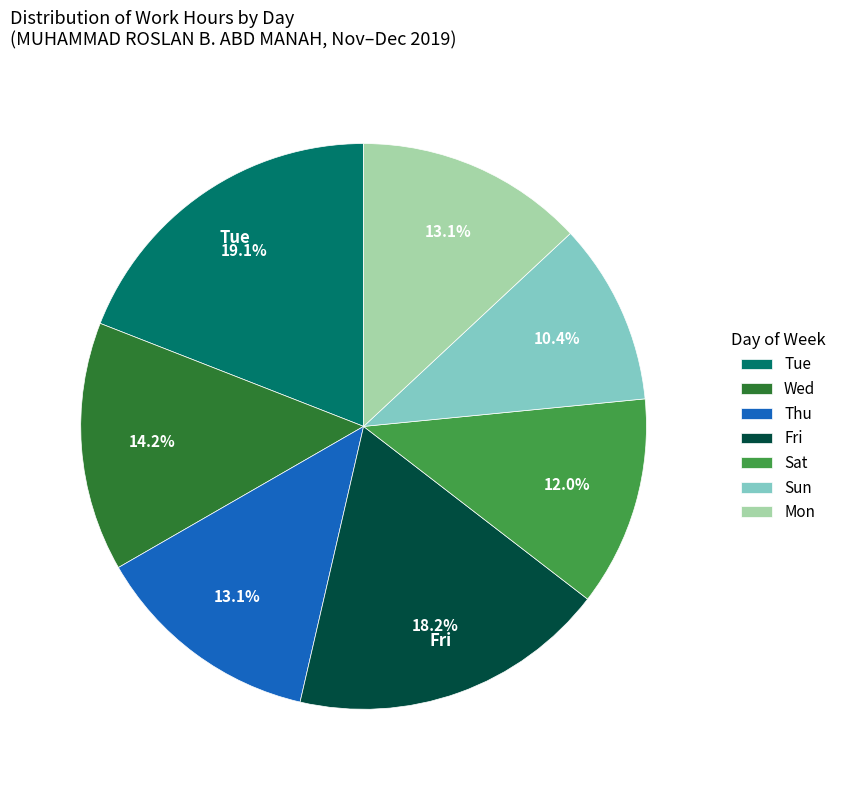

Is the sum of Sun and Tue greater than half?

No